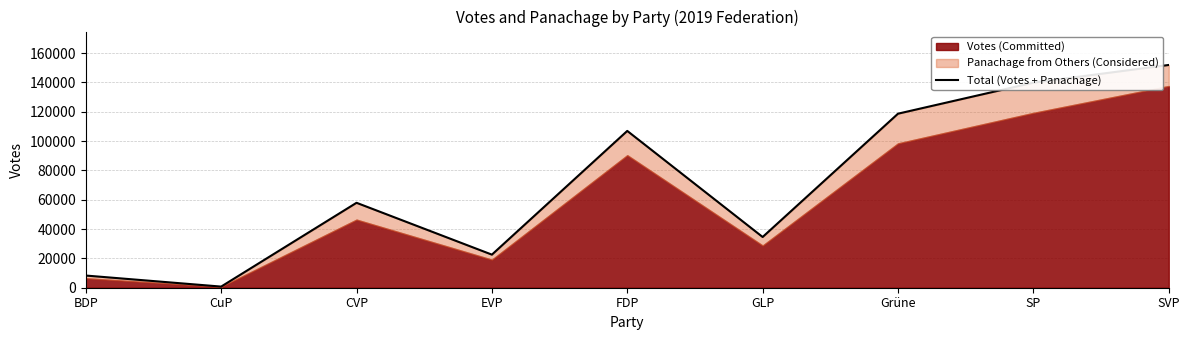

At which category does the chart reach its minimum across all series?

CuP